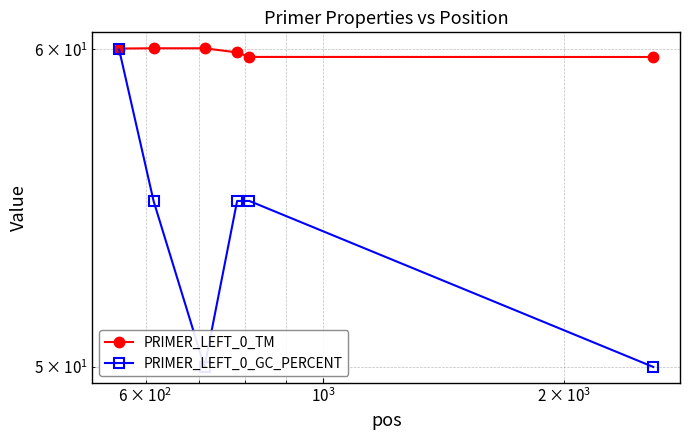

How many series are shown in this chart?

2